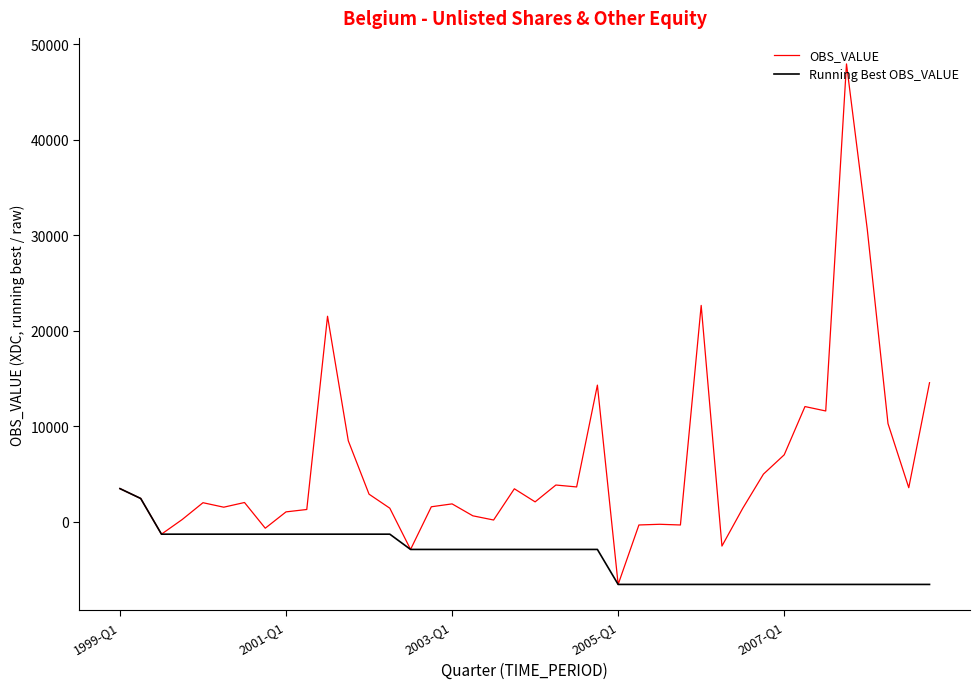

Which series has the widest spread of values?

OBS_VALUE